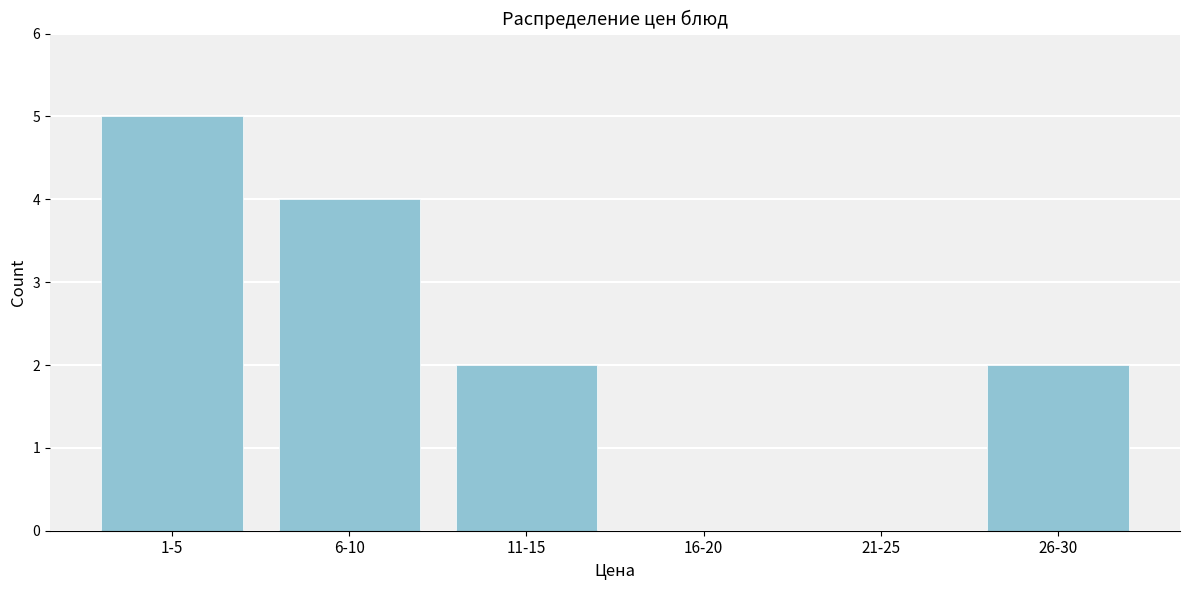

Reading right to left, list all the values displayed in this chart.

26-30=2	21-25=0	16-20=0	11-15=2	6-10=4	1-5=5